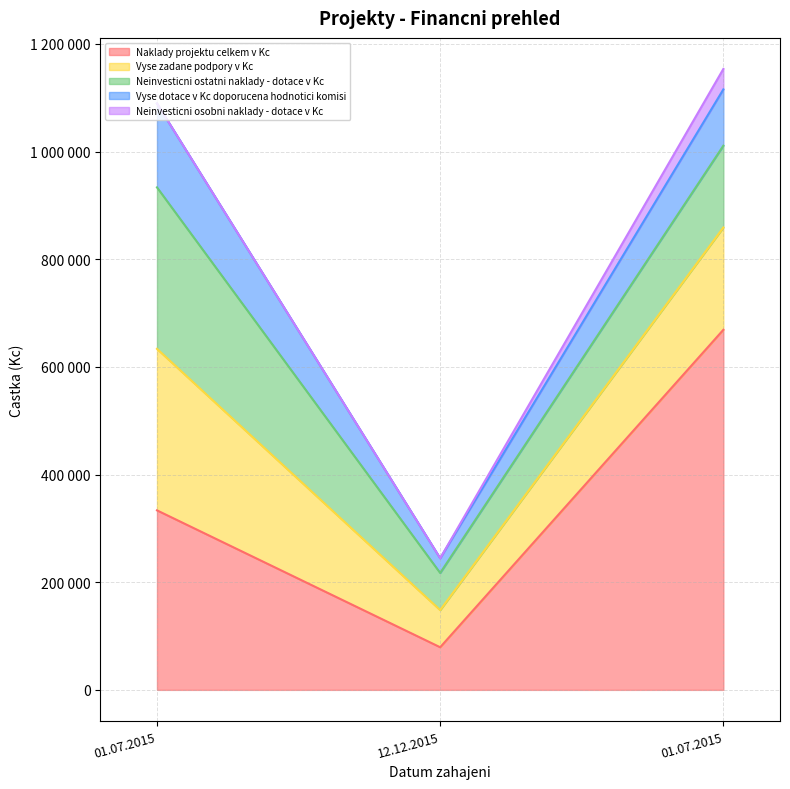

Does the chart have visible grid lines?

Yes